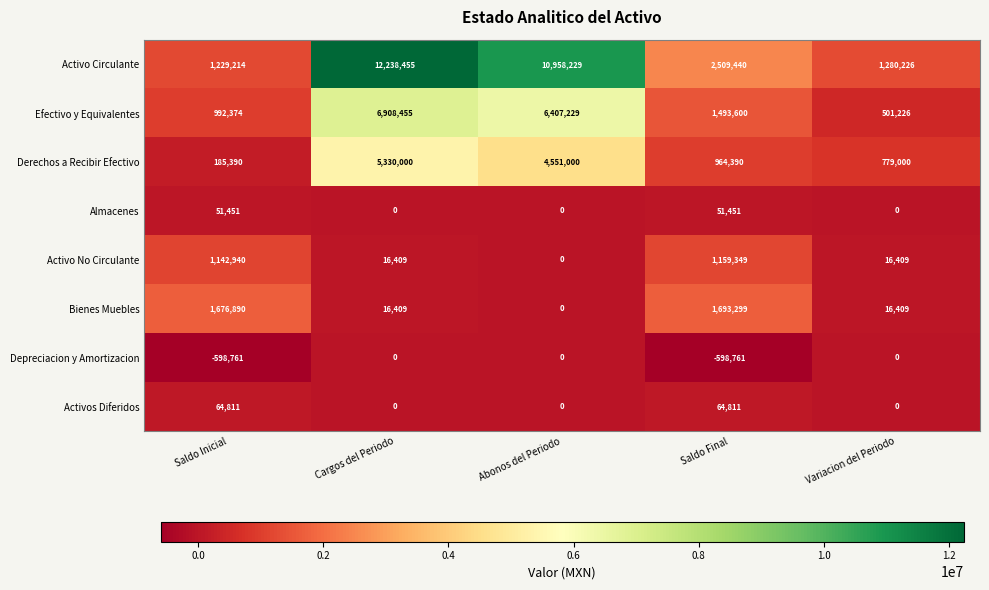

The value of Activo No Circulante at Saldo Inicial is 1142940. True or false?

True